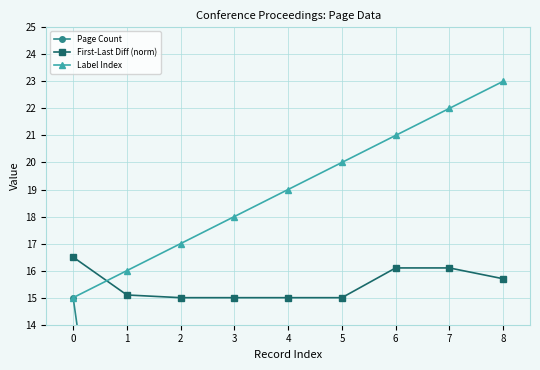

Which series has the largest range (max minus min)?

Page Count